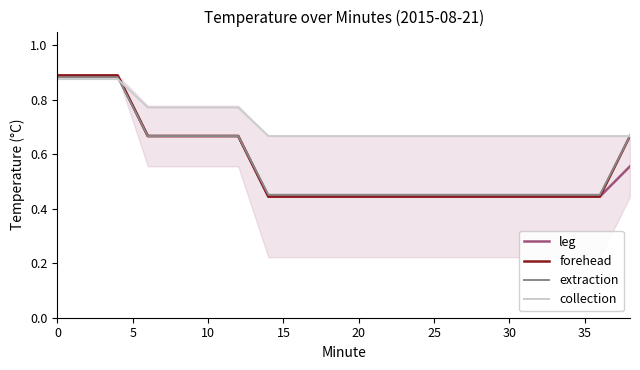

Is it true that leg equals 0.3 at 0?

False